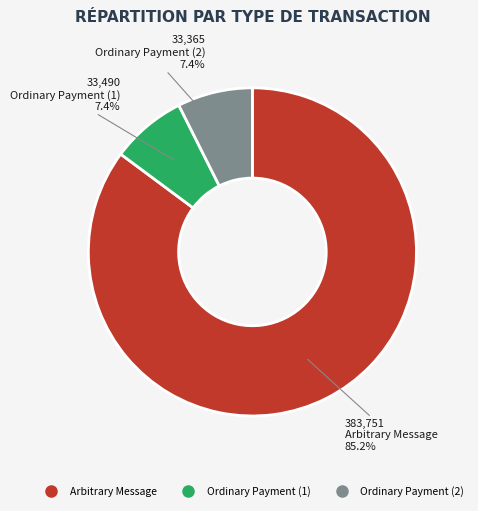

Does any single category account for the majority?

Yes